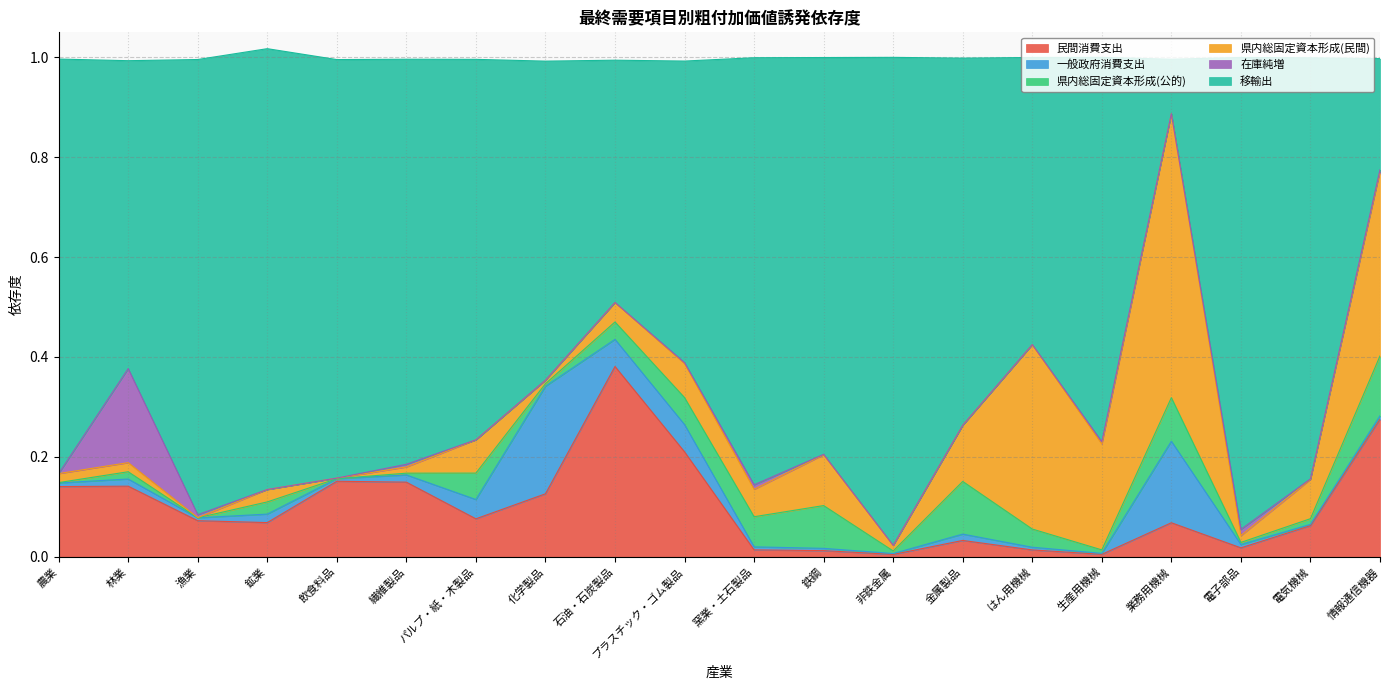

At which category does 県内総固定資本形成(民間) reach its first local peak?

林業